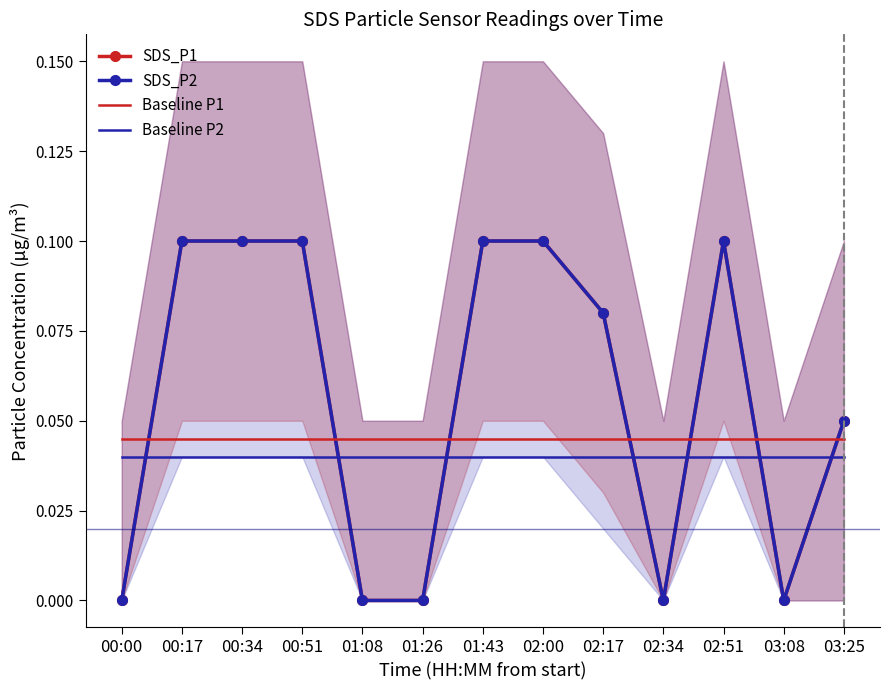

List the series in order of their peak value, lowest first.

Baseline P2, Baseline P1, SDS_P1, SDS_P2